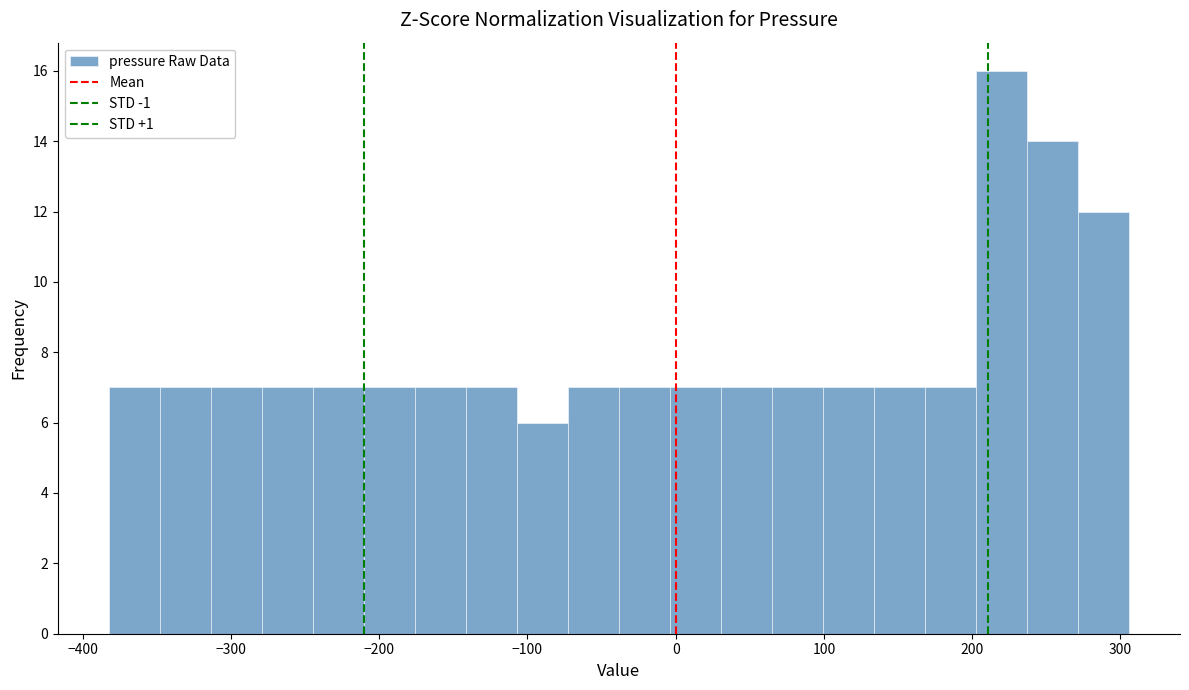

Read against the x-axis, roughly where is the centre of the tallest bar?

220